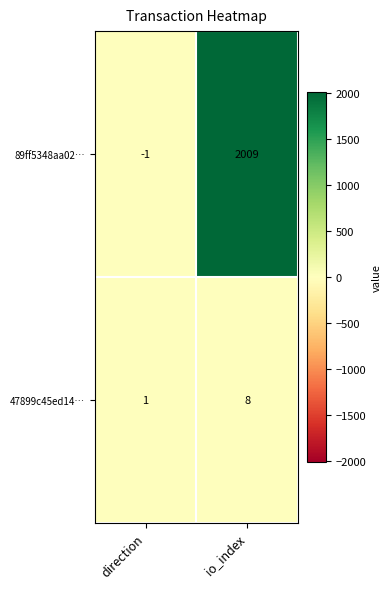

The 47899c45ed14… series shows 1 at direction. True or false?

True